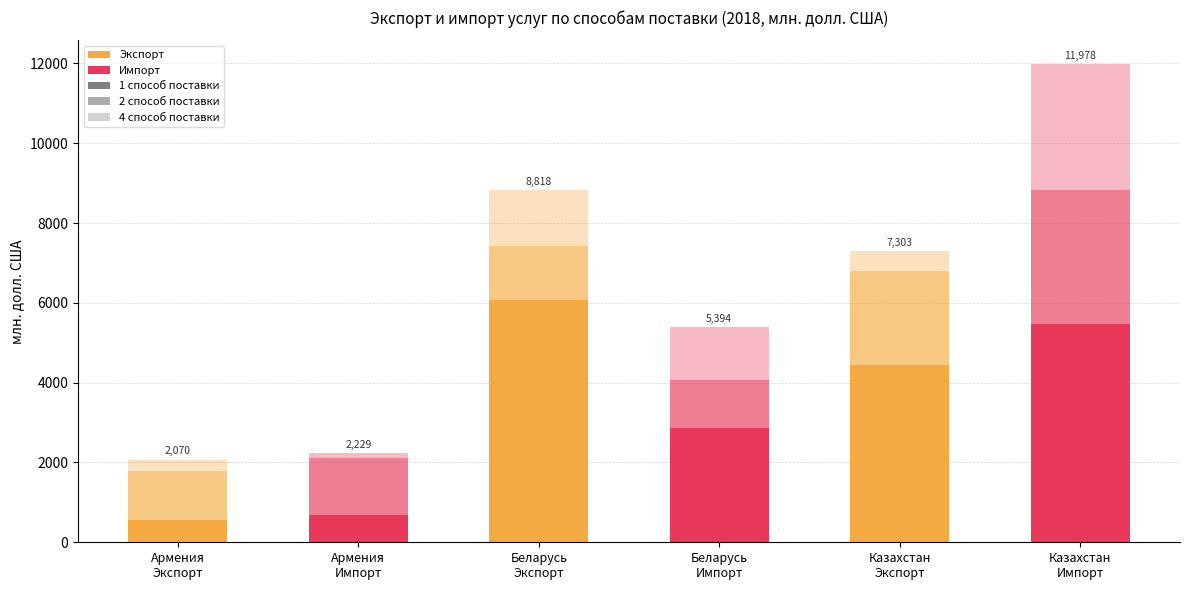

Are the bars horizontal?

No